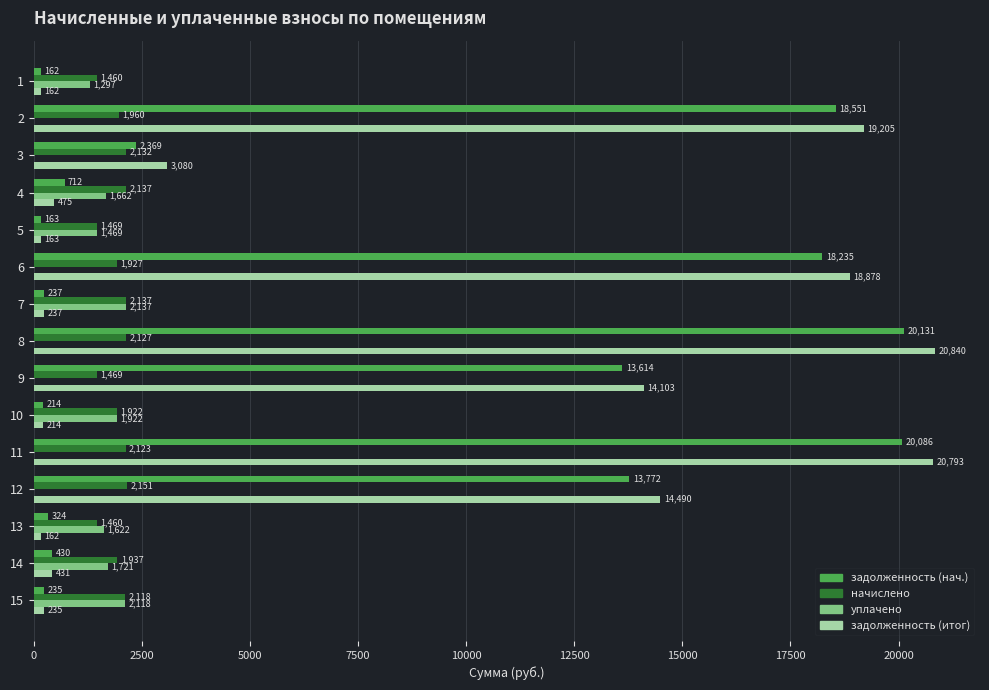

The задолженность (нач.) series shows 35539.5 at 11. True or false?

False